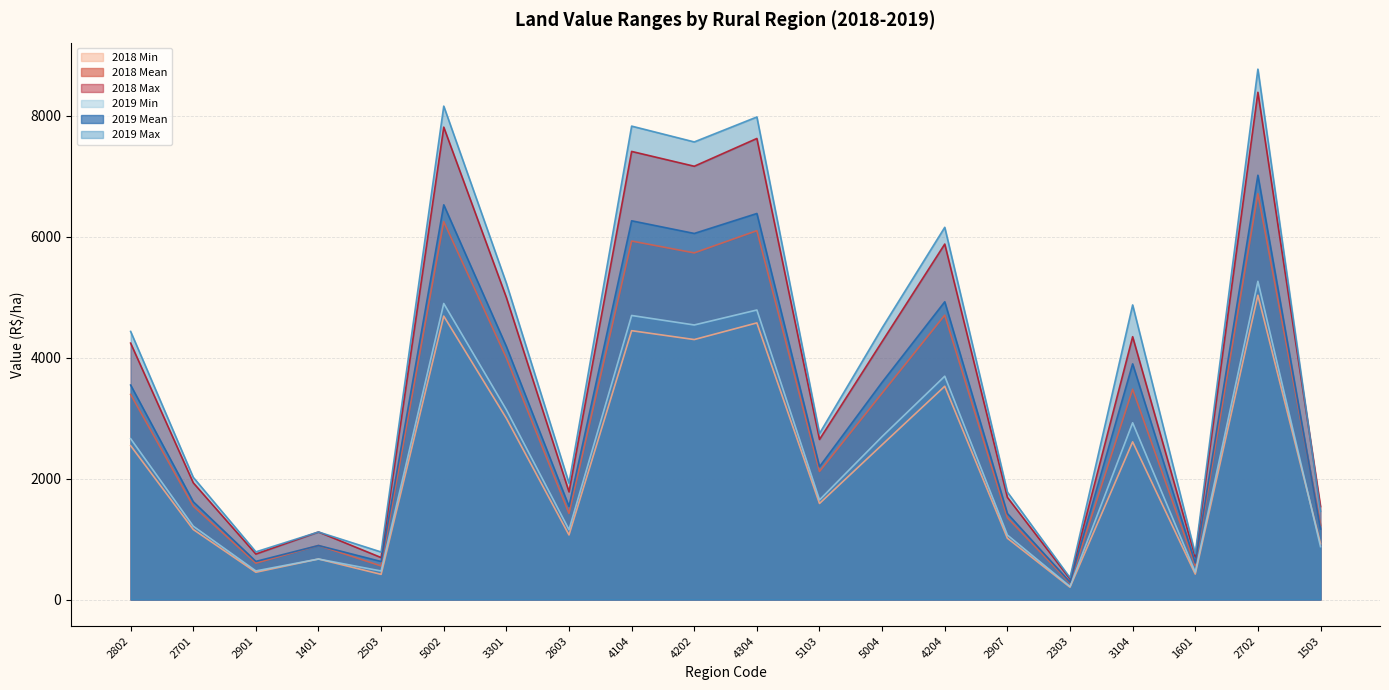

At which category does the chart reach its minimum across all series?

2303